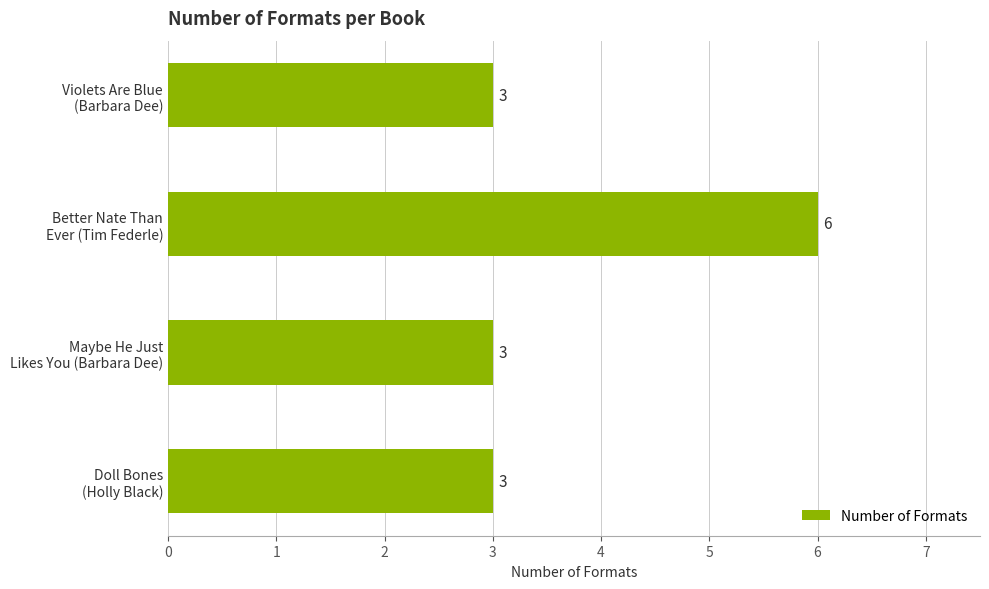

Reading bottom to top, transcribe all the data shown in this chart.

3	3	6	3